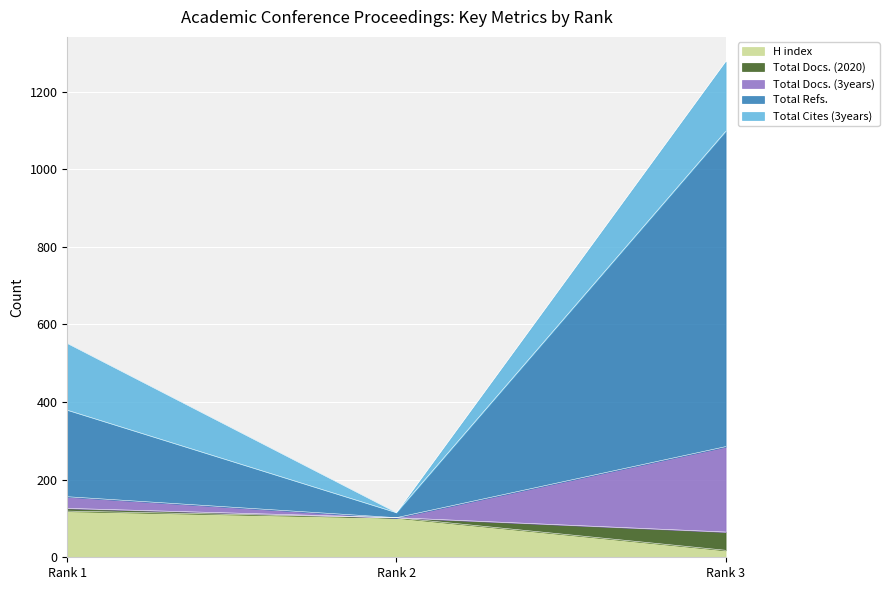

Is it true that H index equals 102 at Rank 2?

True